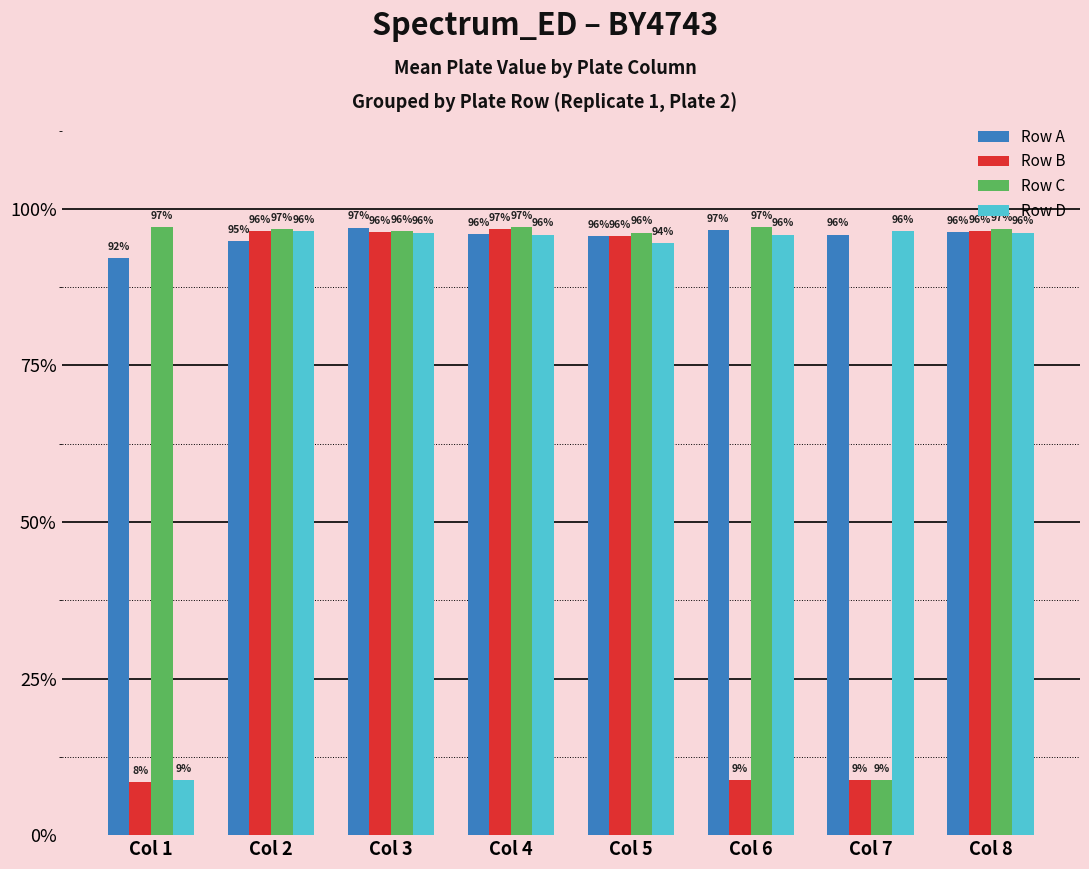

What is the value of the Row B bar at the 6th from the left?

0.1